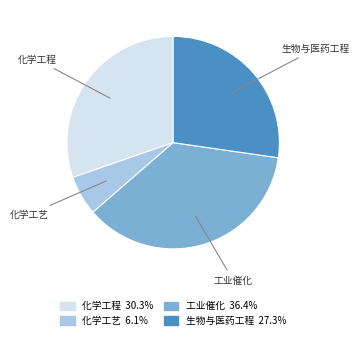

Is it true that 化学工程 is 30% of the pie?

True